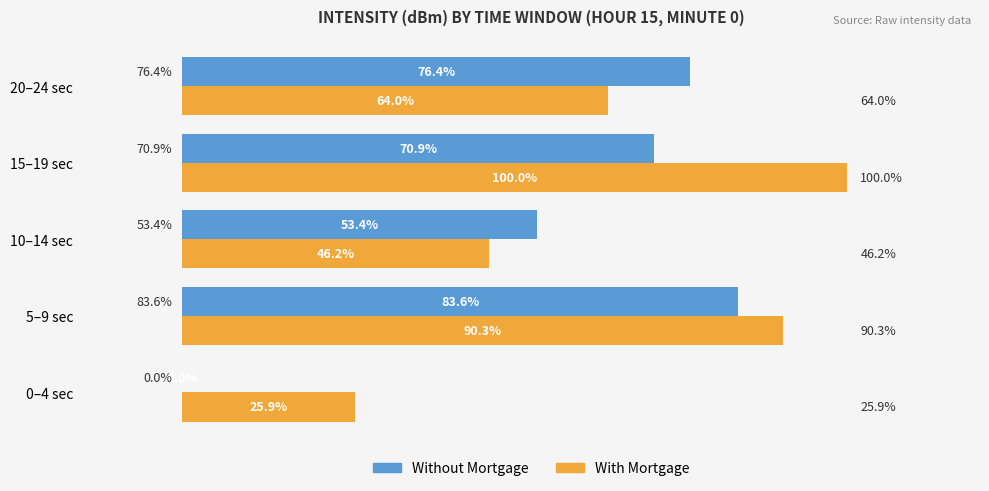

At which category is the sum across all series the highest?

5–9 sec